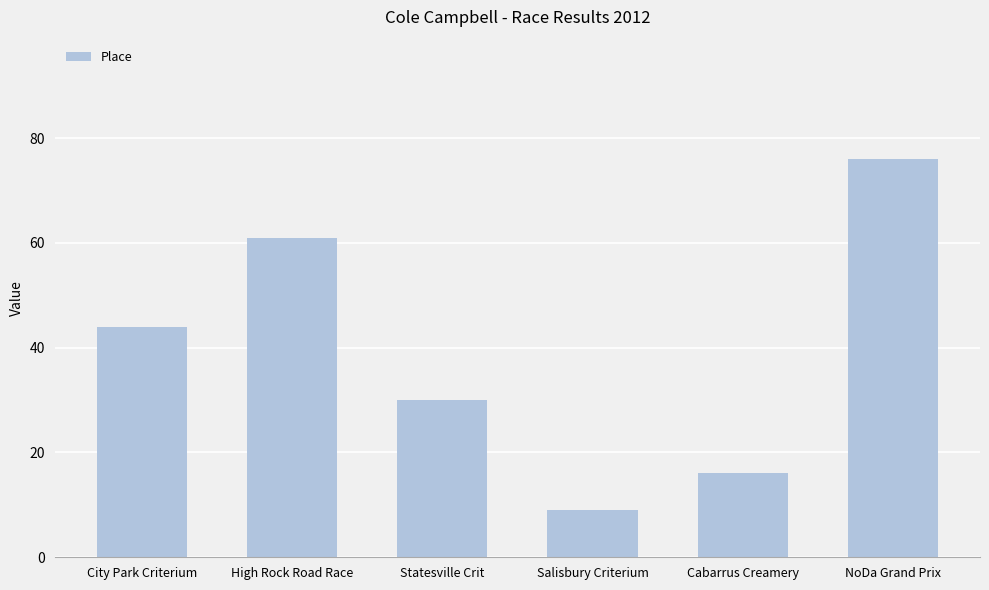

How many bars are there in total?

6